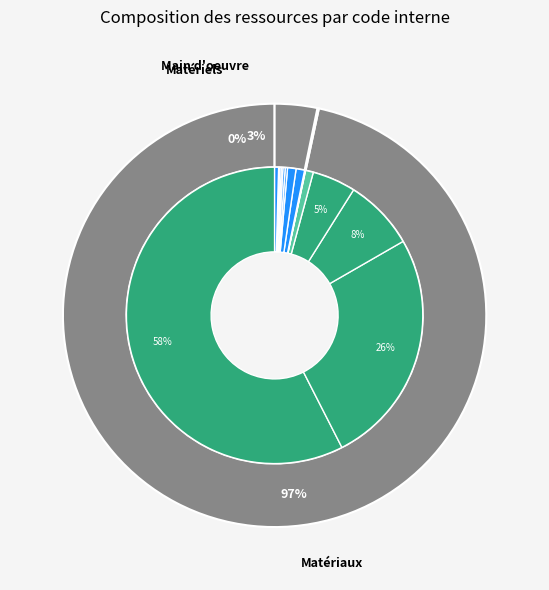

Is mt10haf030fIpe the majority of the pie?

No